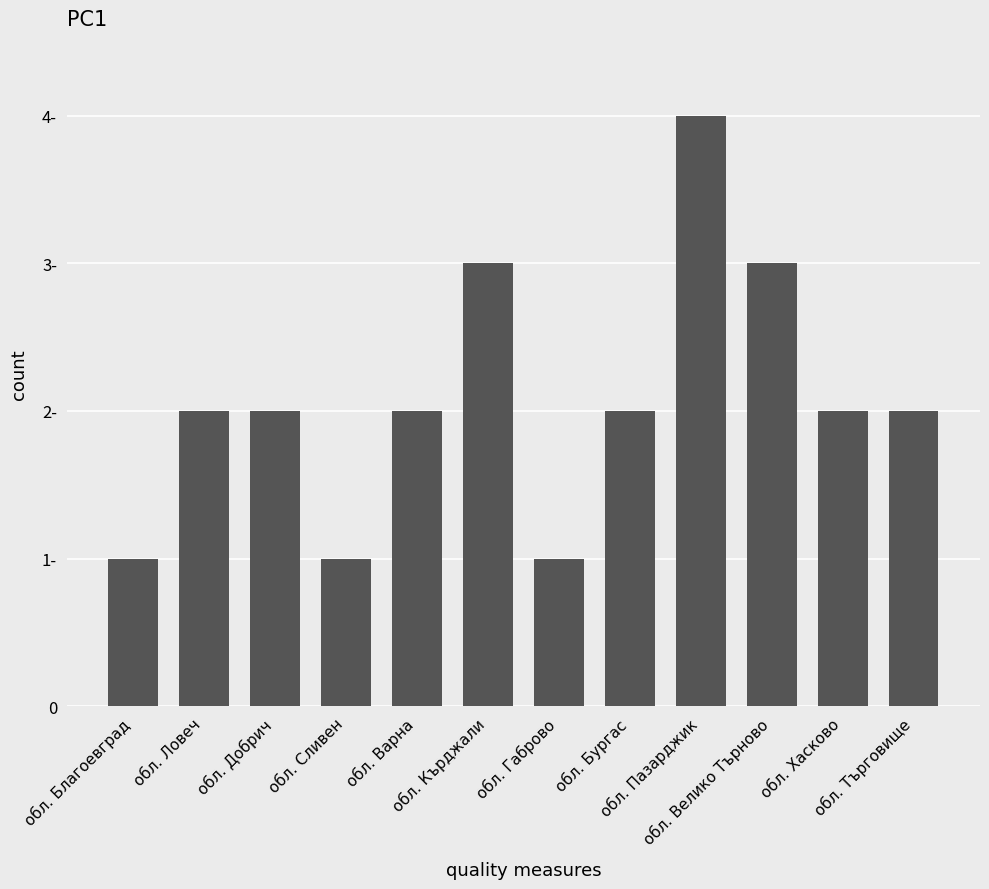

Are the bars horizontal?

No